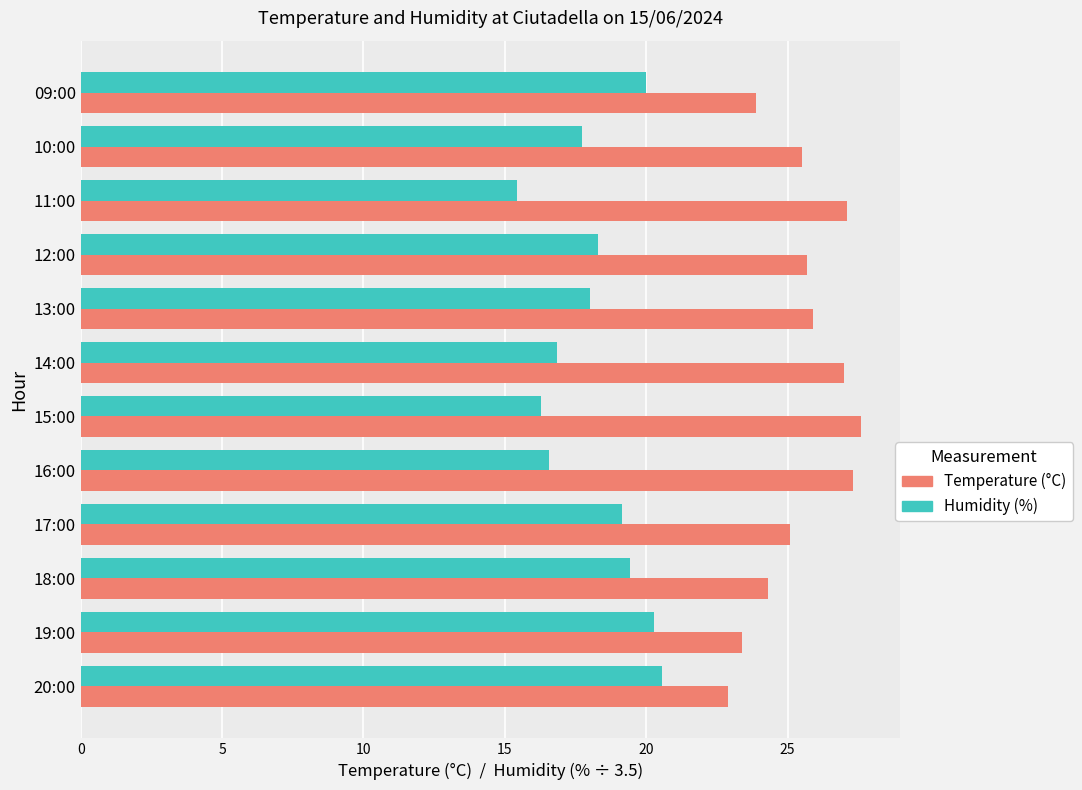

How many series are shown in this chart?

2